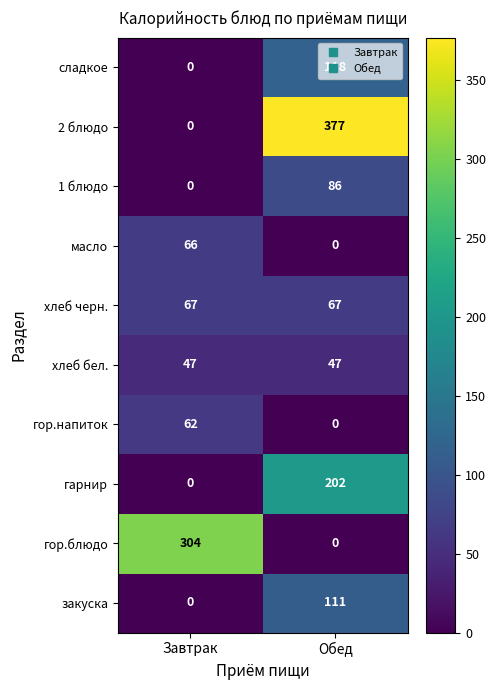

Which series has the largest total across all categories?

2 блюдо